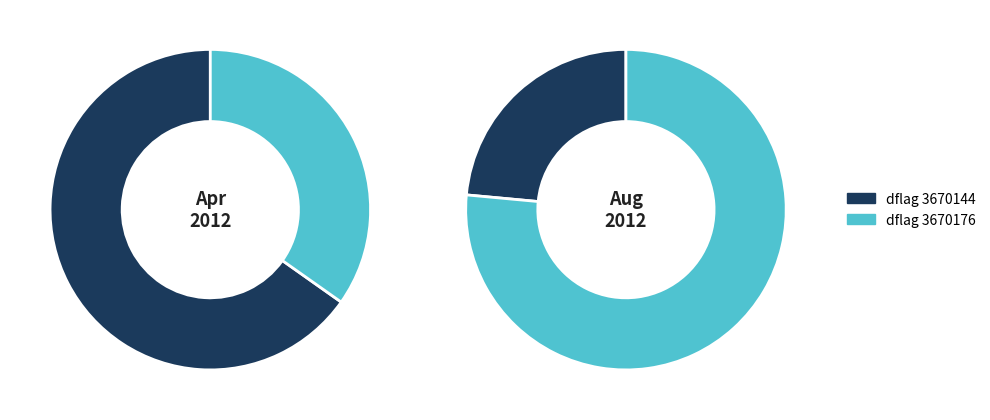

To the nearest percent, what is the average slice percentage?

50%